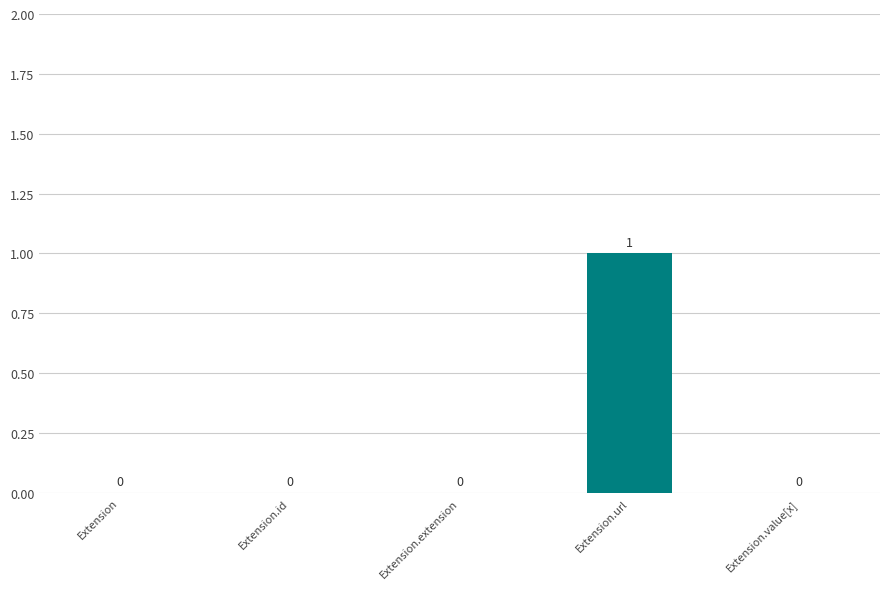

Are the bars grouped side by side (vs. stacked)?

No